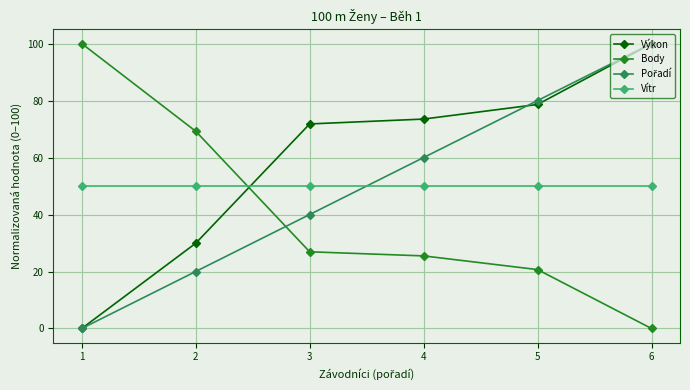

True or false: Výkon has a value of 73.5 at 4.

True